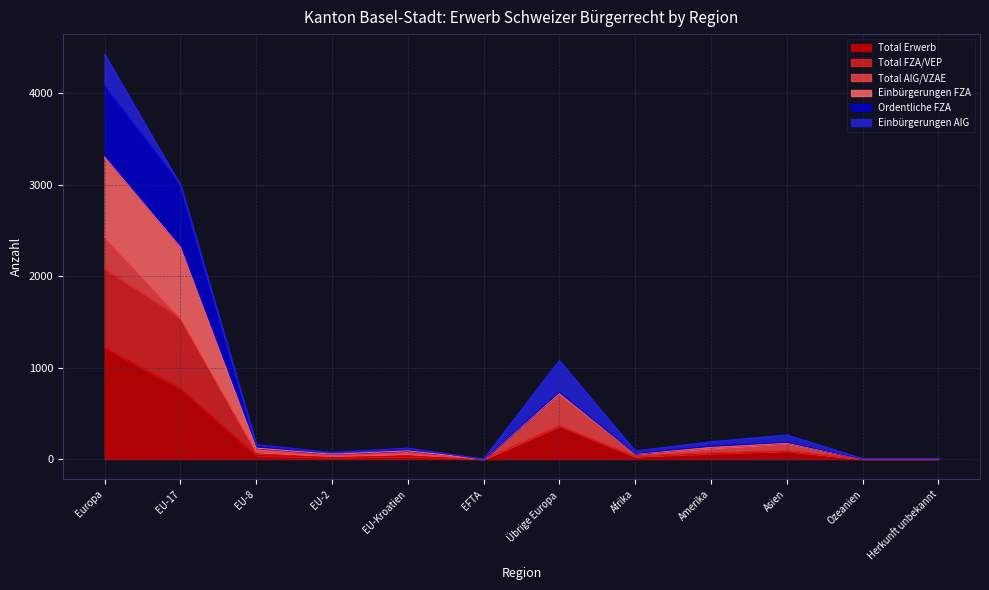

At which label does Total Erwerb reach its peak?

Europa